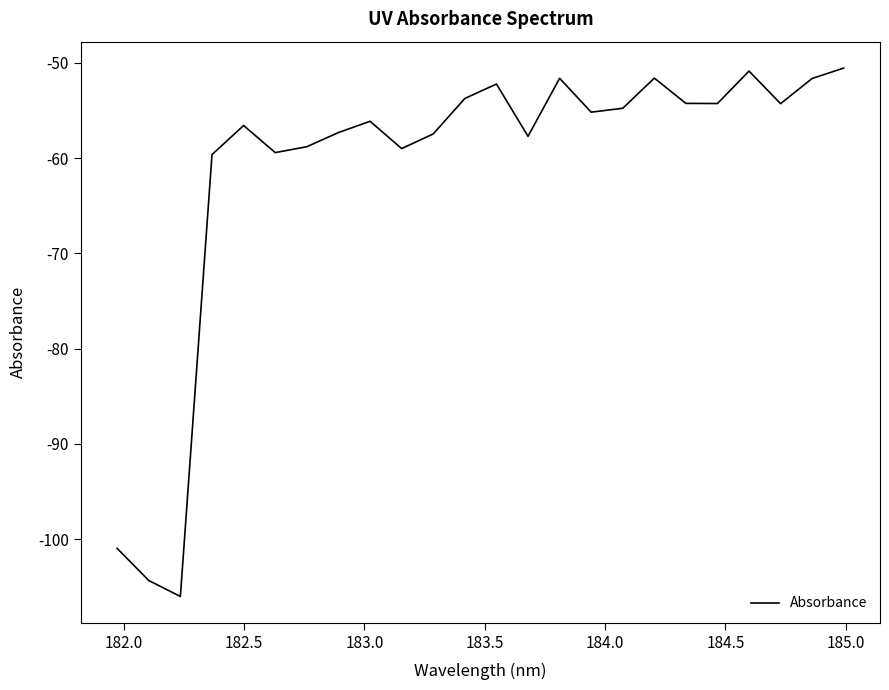

True or false: the data has more than 0 interior local peaks.

True